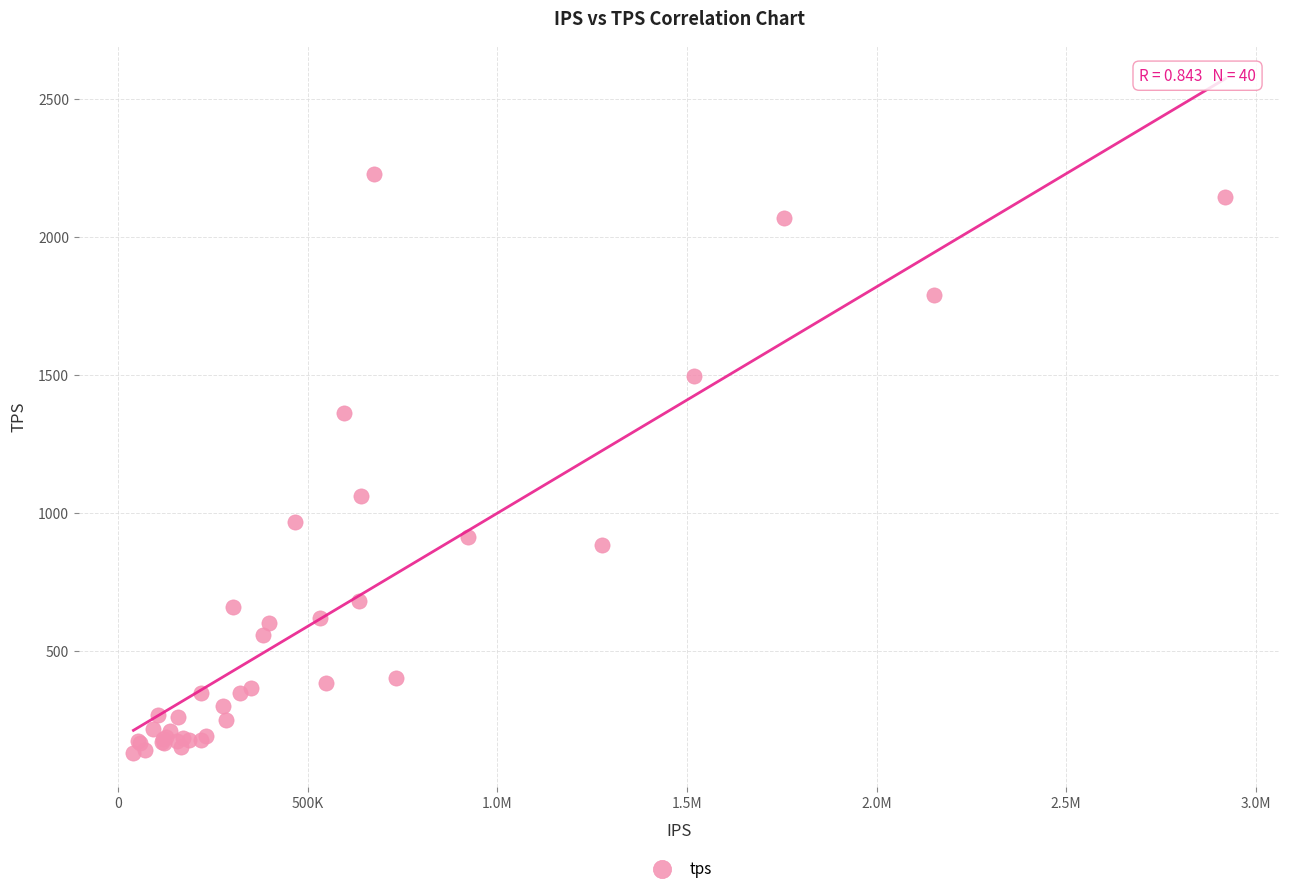

What Y value in the scatter plot is closest to 1178?

1059.9